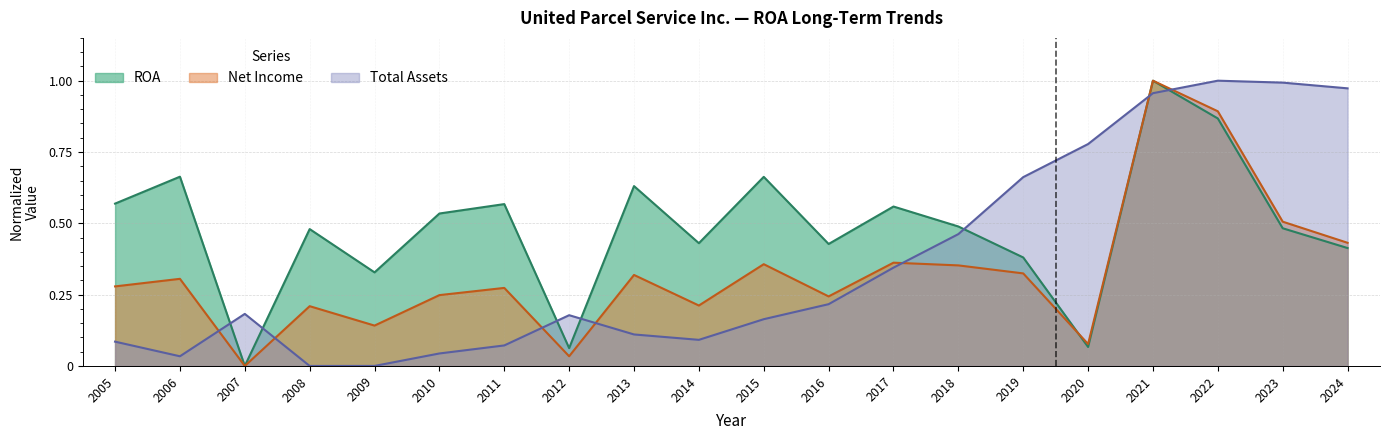

Reading right to left, extract all data points from this chart.

ROA: 0.4	0.5	0.9	1.0	0.1	0.4	0.5	0.6	0.4	0.7	0.4	0.6	0.1	0.6	0.5	0.3	0.5	0.0	0.7	0.6
Net Income (B): 0.4	0.5	0.9	1.0	0.1	0.3	0.4	0.4	0.2	0.4	0.2	0.3	0.0	0.3	0.2	0.1	0.2	0.0	0.3	0.3
Total Assets (B): 1.0	1.0	1.0	1.0	0.8	0.7	0.5	0.3	0.2	0.2	0.1	0.1	0.2	0.1	0.0	0.0	0.0	0.2	0.0	0.1